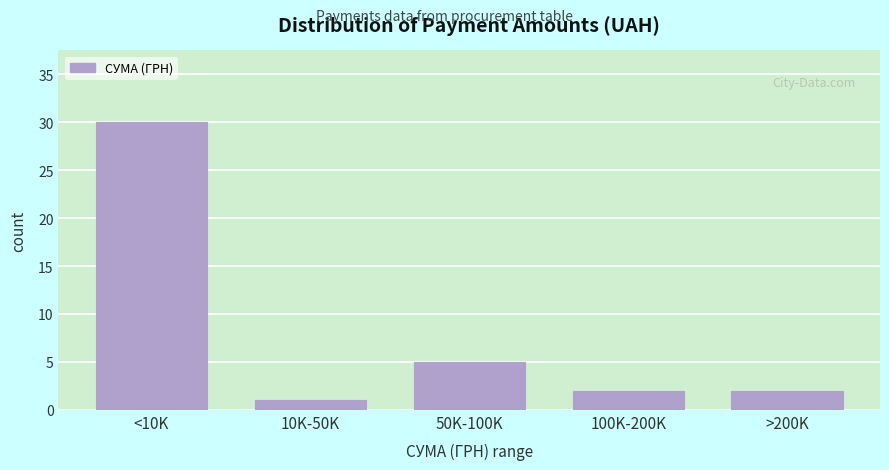

Reading left to right, list all the values displayed in this chart.

30	1	5	2	2